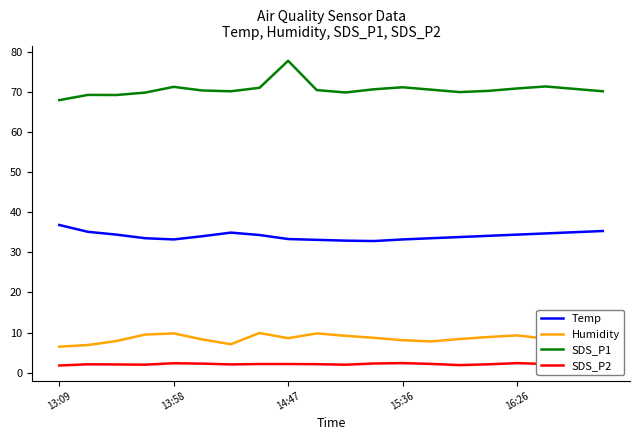

Which series has the largest range (max minus min)?

SDS_P1